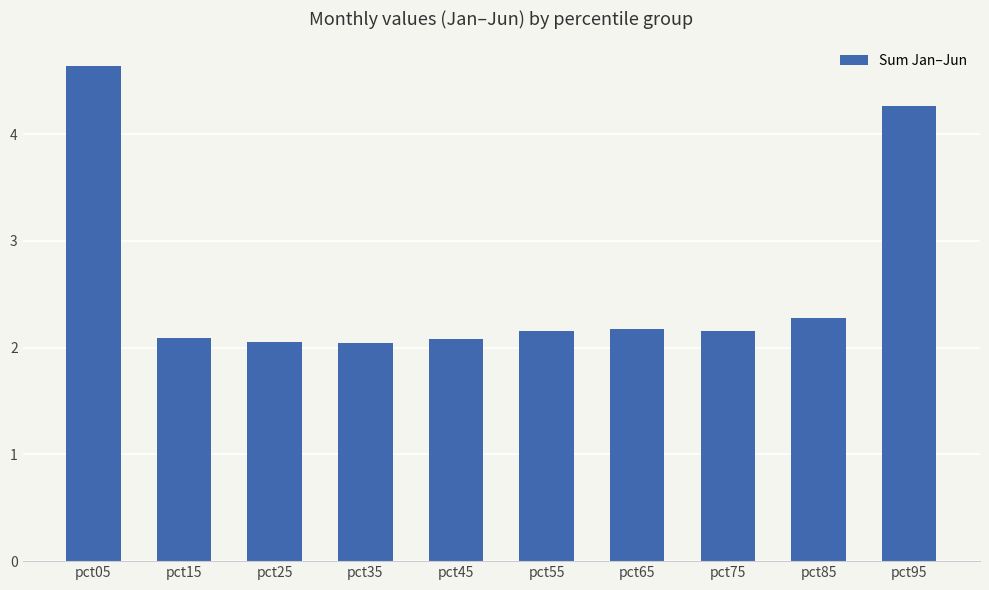

At which label is the value closest to 3?

pct85